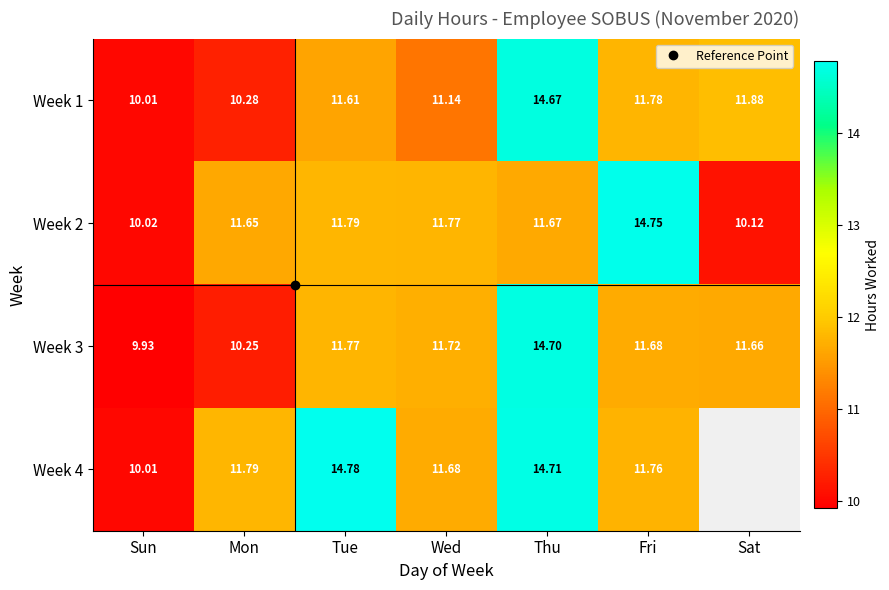

True or false: Week 3 has a value of 2.5 at Wed.

False